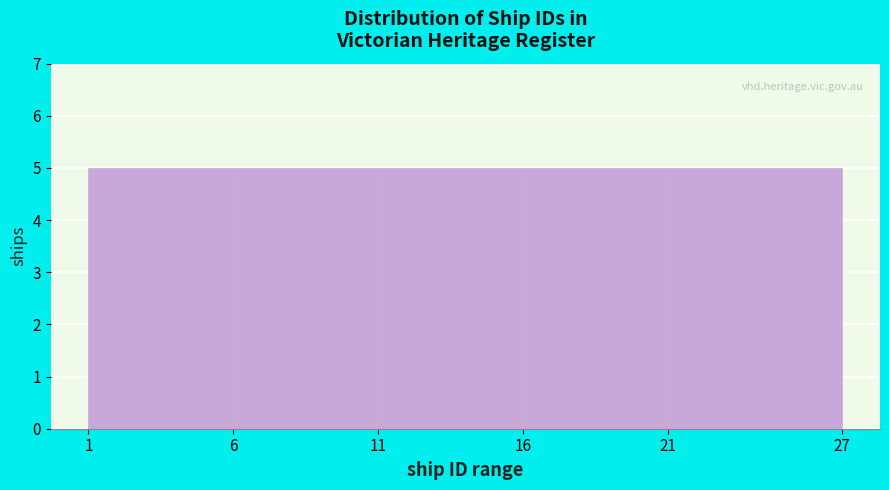

Reading left to right, transcribe this chart: for each bar, give the range it covers on the x-axis and its height. The values are not printed on the chart, so give them approximately, as read against the axis.

1 to 6: 5
6 to 11: 5
11 to 16: 5
16 to 21: 5
21 to 27: 5